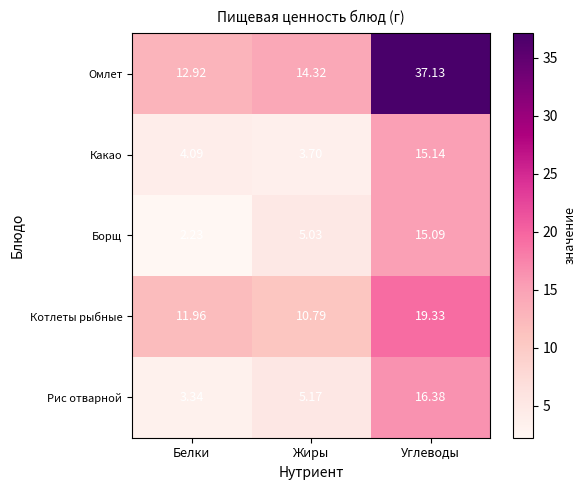

What is the greatest value displayed?

37.1